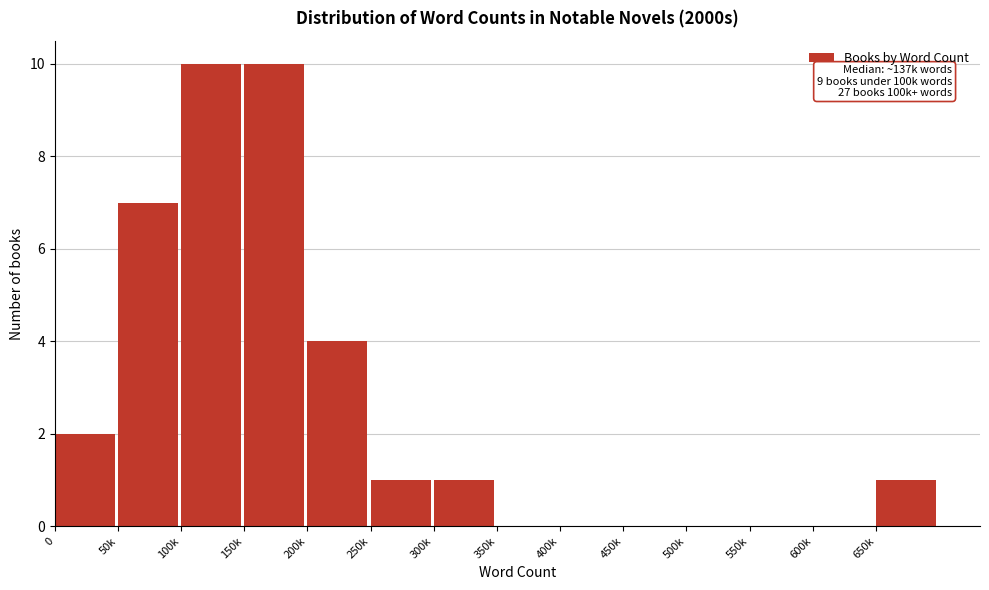

Reading right to left, list all the values displayed in this chart.

650k=1	600k=0	550k=0	500k=0	450k=0	400k=0	350k=0	300k=1	250k=1	200k=4	150k=10	100k=10	50k=7	0=2